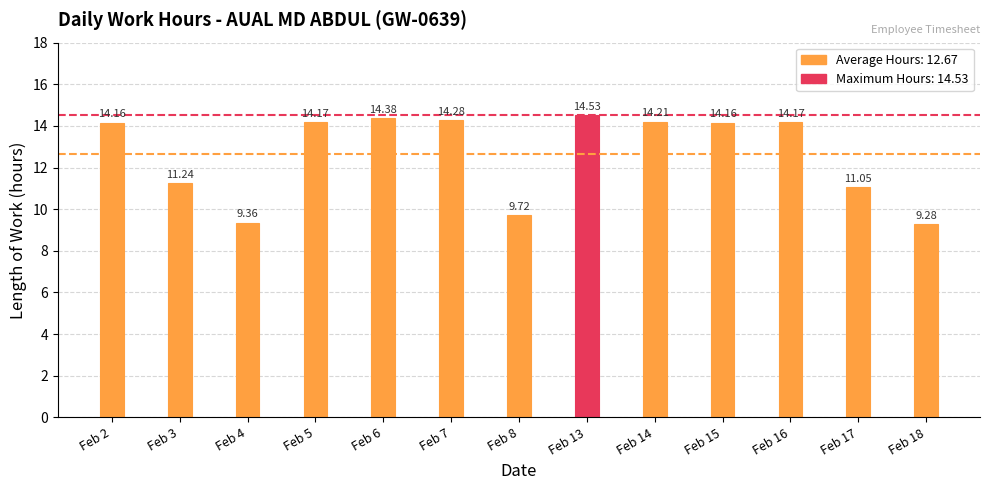

True or false: the data shows 21.8 at Feb 15.

False